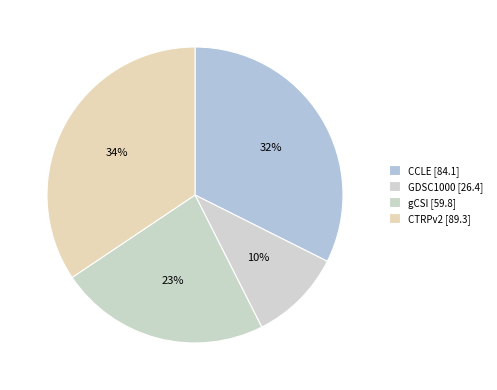

Which category has the smallest portion of the pie?

GDSC1000